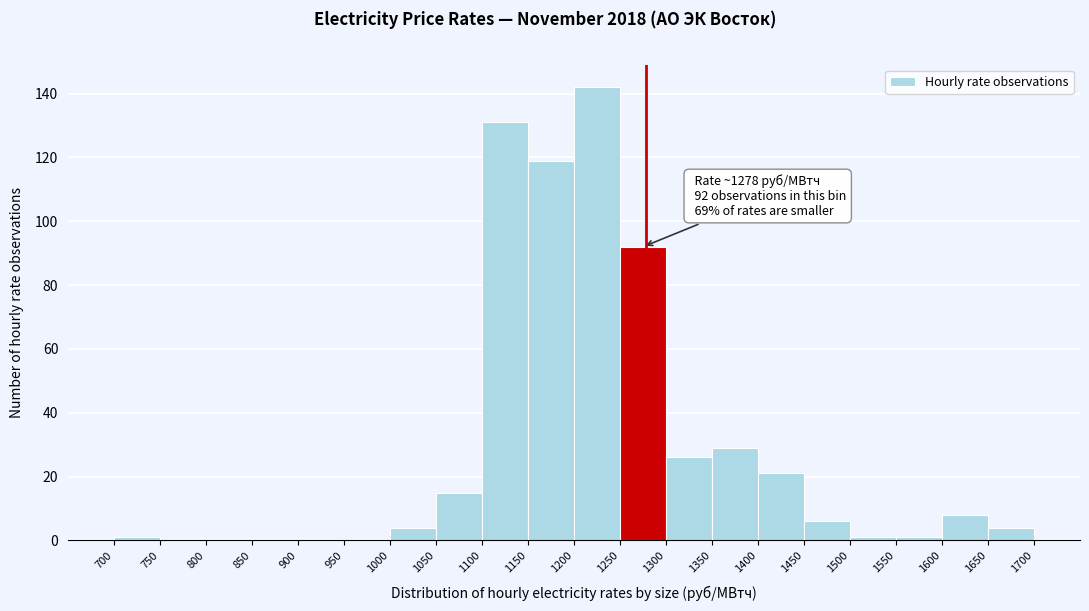

Which range on the x-axis has the tallest bar?

1200 to 1250